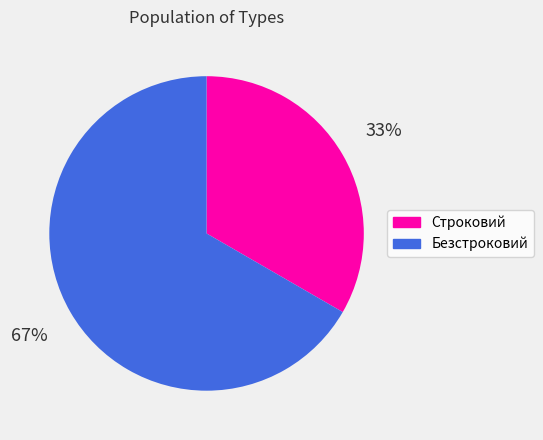

Which category has the smallest portion of the pie?

Строковий